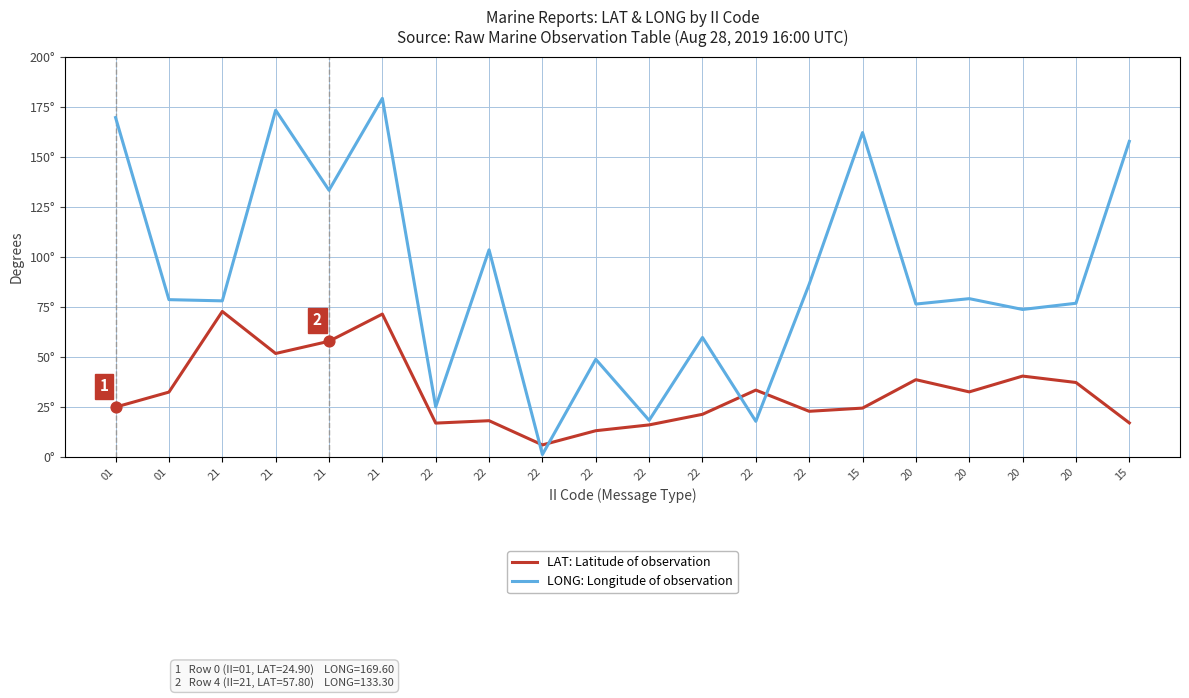

Does the chart have visible grid lines?

Yes